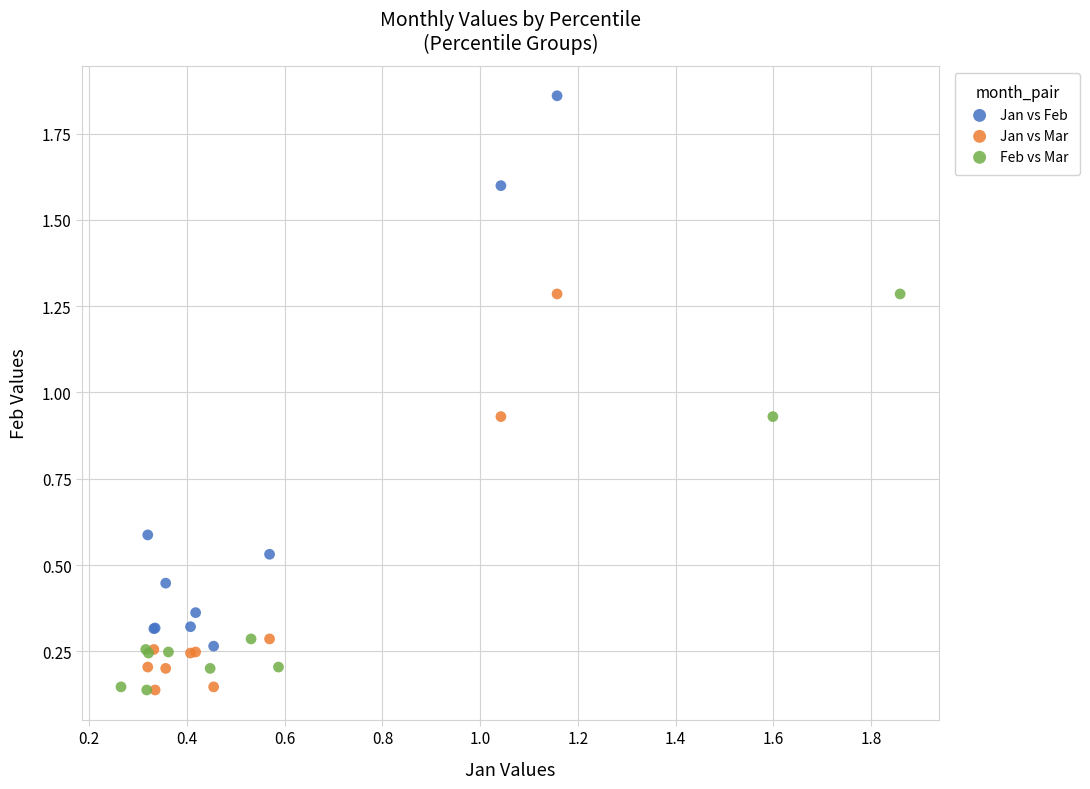

Which series reaches the maximum Y coordinate?

Jan vs Feb